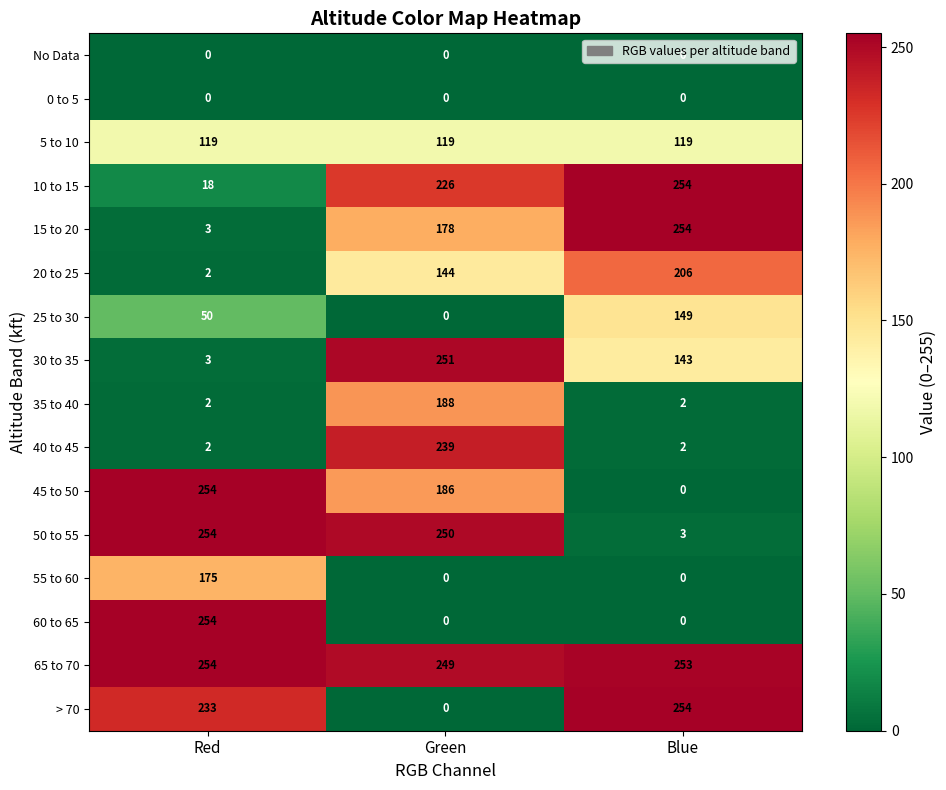

Which series has the largest total across all categories?

65 to 70